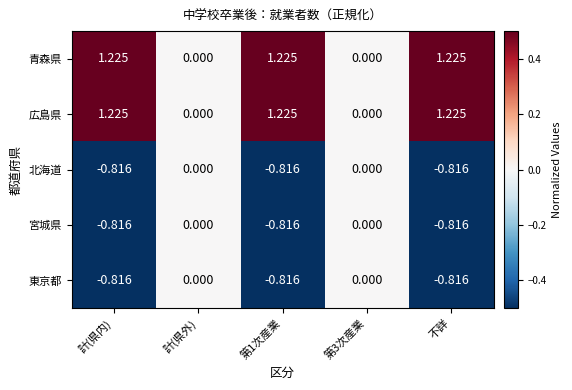

Is the value of 宮城県 at 第1次産業 greater than the value of 広島県 at 不詳?

No